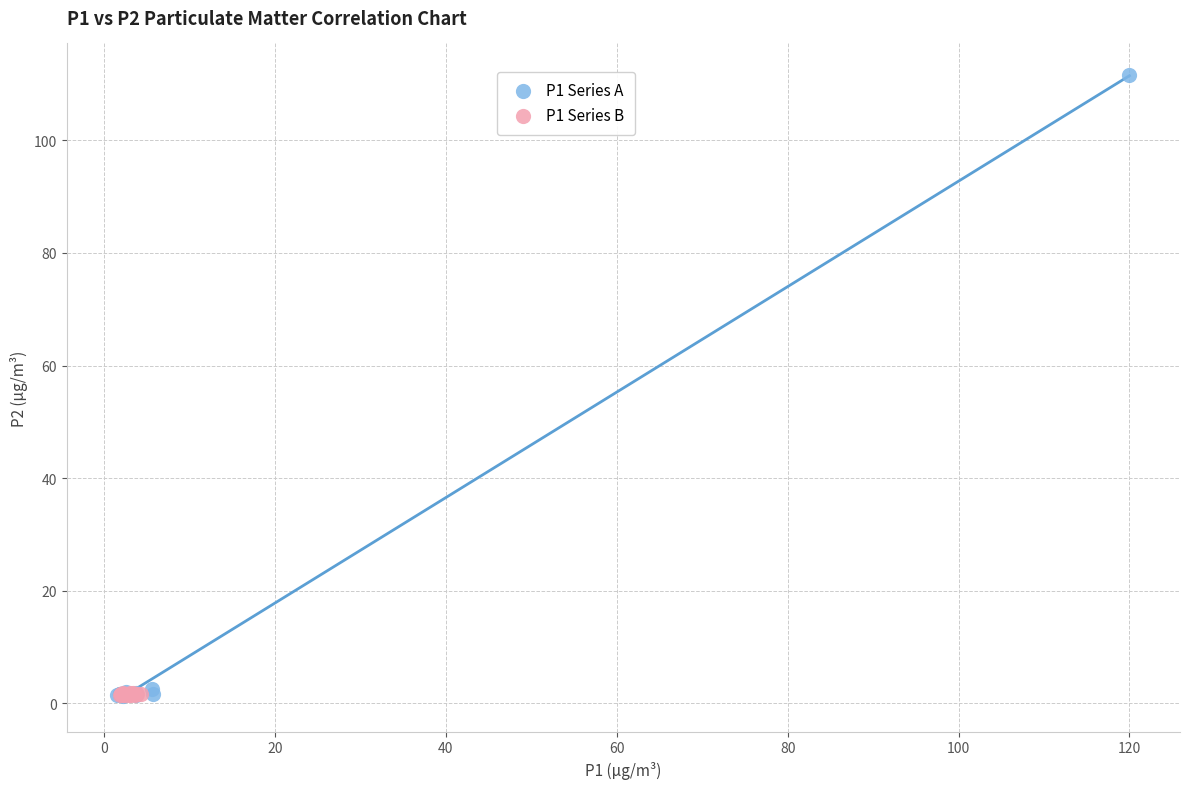

Which series reaches the maximum Y coordinate?

P1 Series A